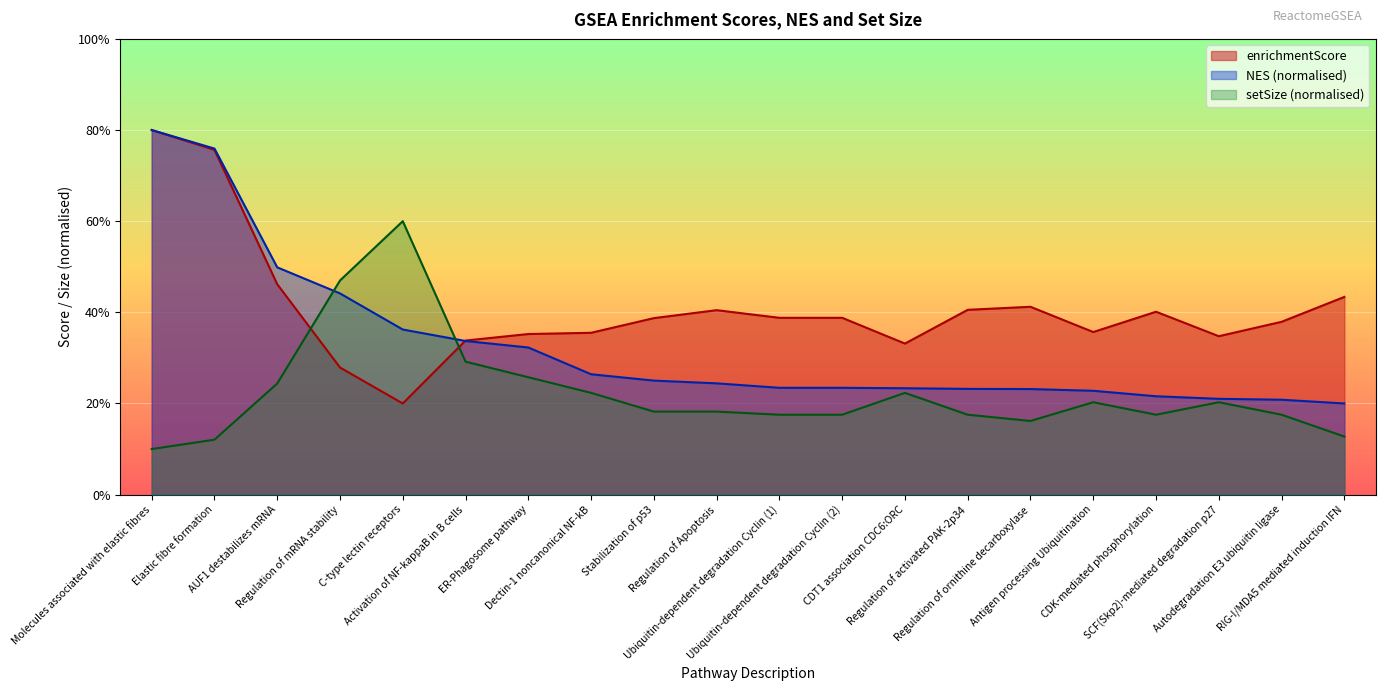

What is the lowest value of the NES series?

0.2